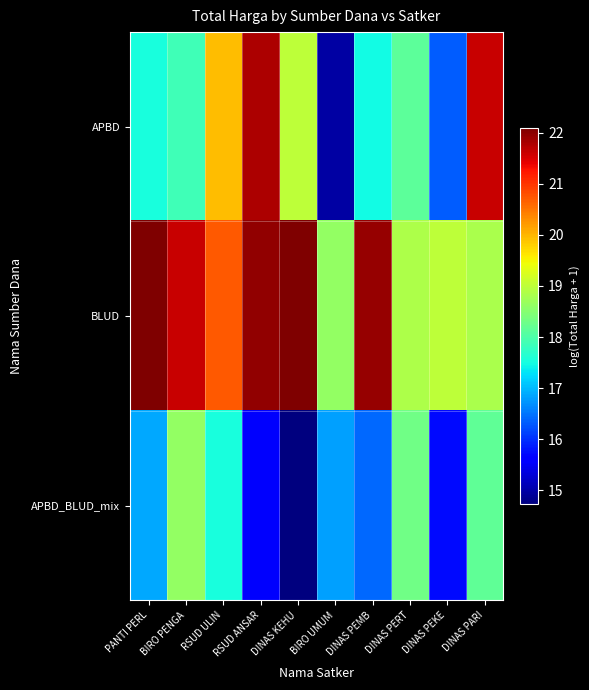

At how many categories does at least one series exceed 18?

10